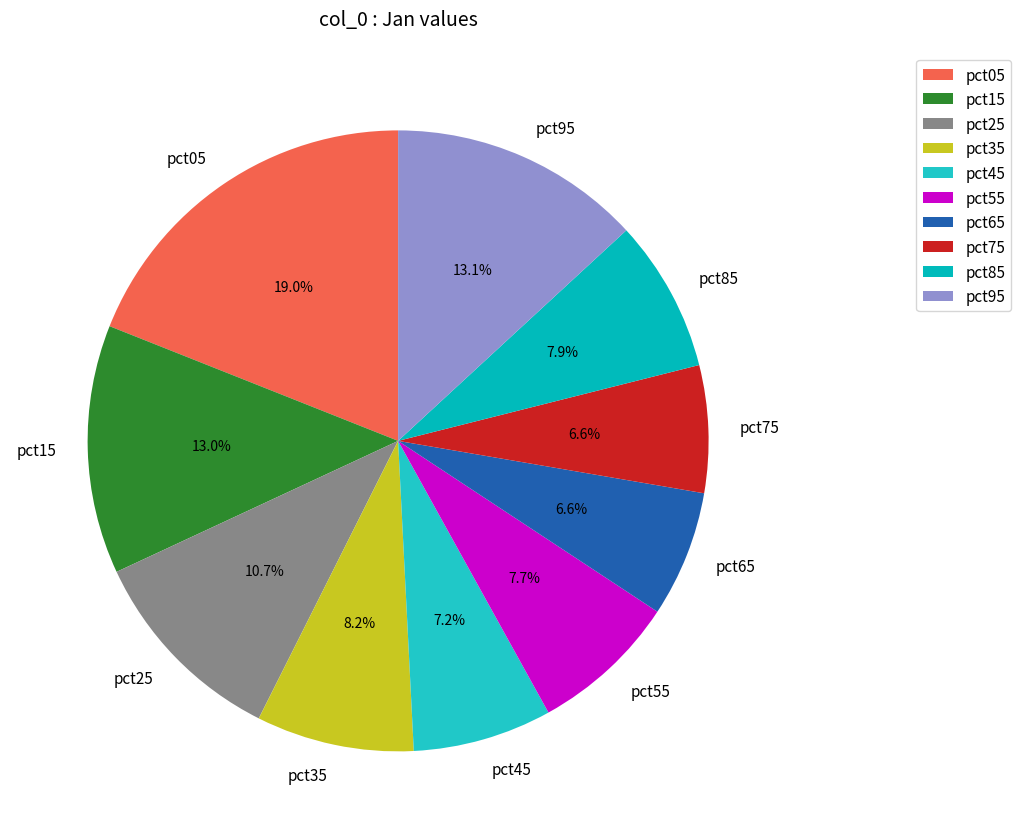

True or false: pct45 accounts for 1% of the total.

False